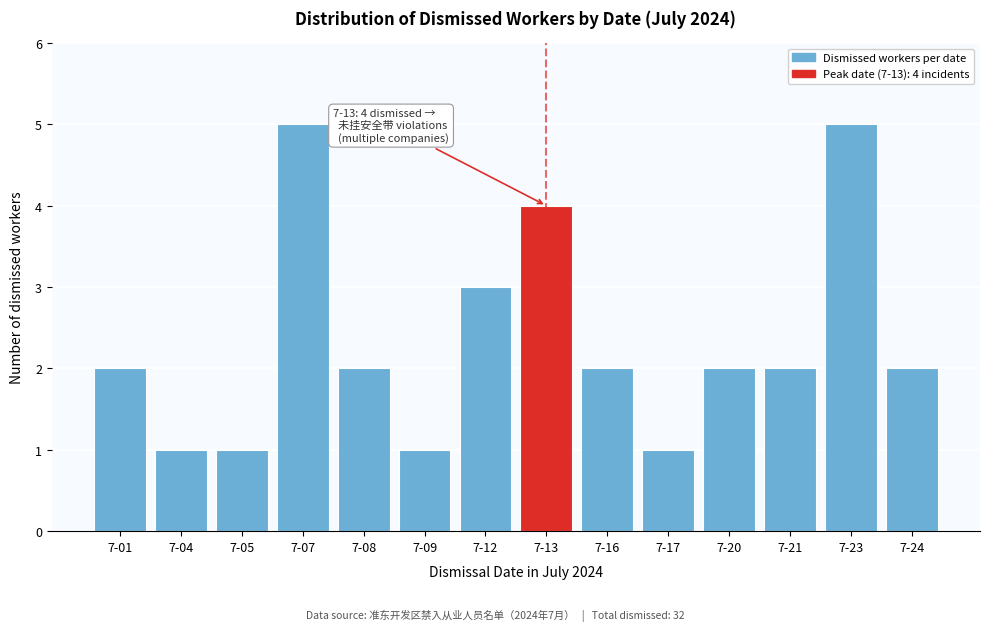

Reading left to right, list all the values displayed in this chart.

2	1	1	5	2	1	3	4	2	1	2	2	5	2